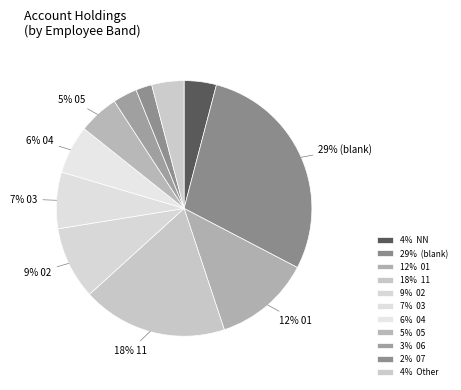

How many slices are in this pie chart?

11